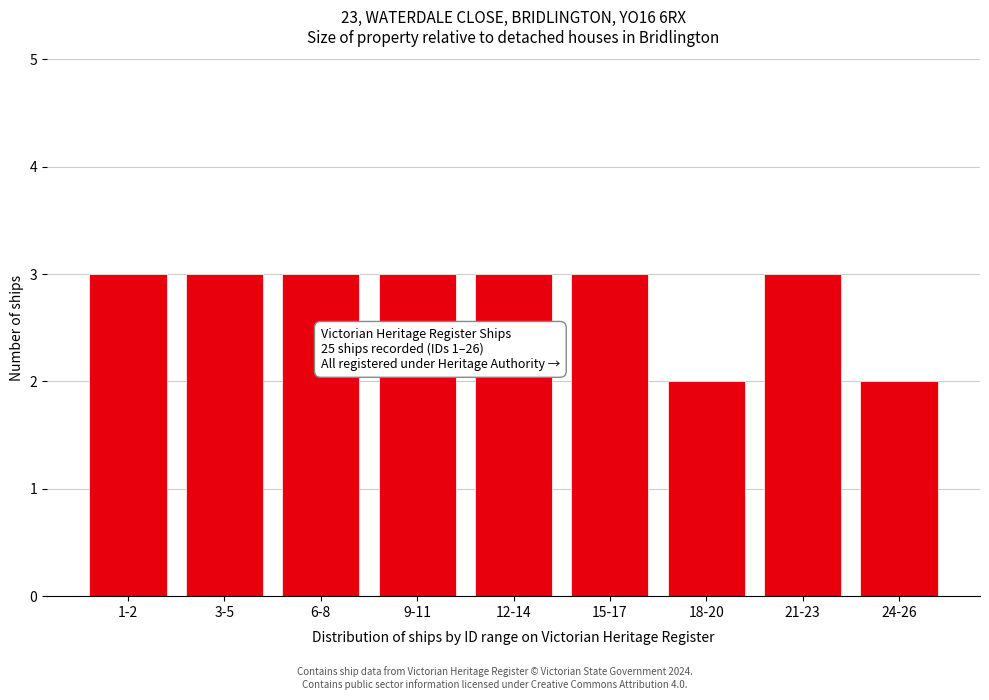

Reading left to right, what are all the values shown in this chart?

1-2=3	3-5=3	6-8=3	9-11=3	12-14=3	15-17=3	18-20=2	21-23=3	24-26=2